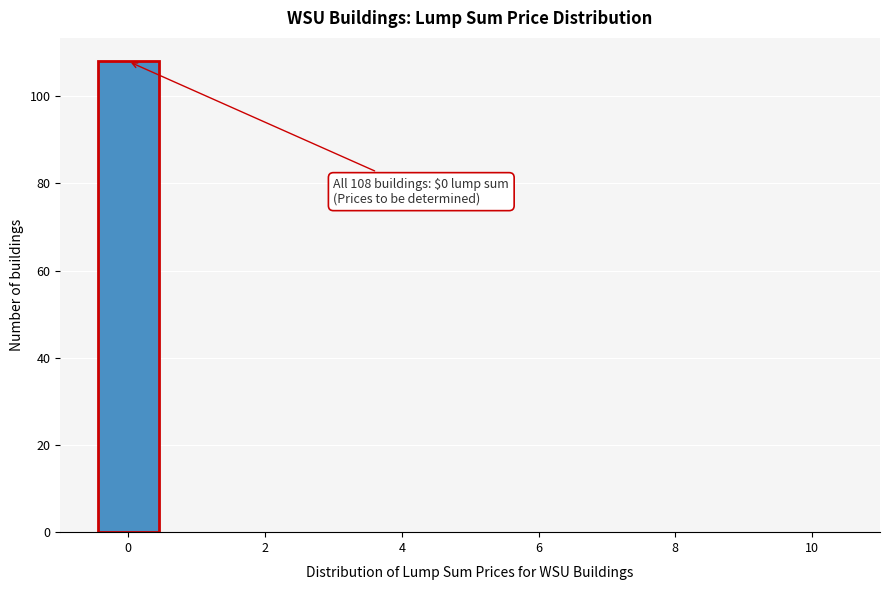

Which range on the x-axis has the tallest bar?

-0.5 to 0.5